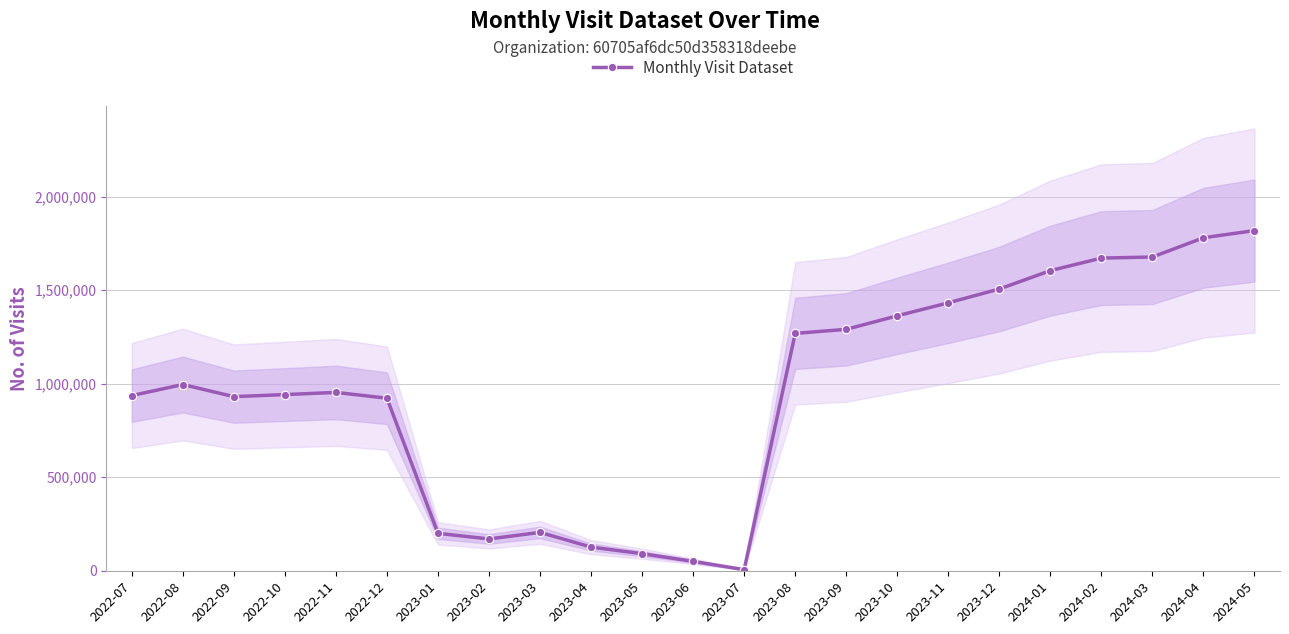

How many points are higher than both their immediate neighbors (excluding endpoints)?

3